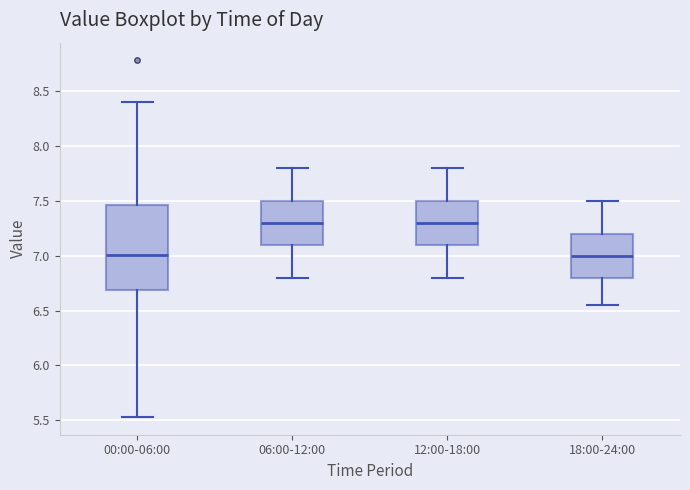

Comparing the boxes themselves (not the whiskers), which one is the tallest?

00:00-06:00